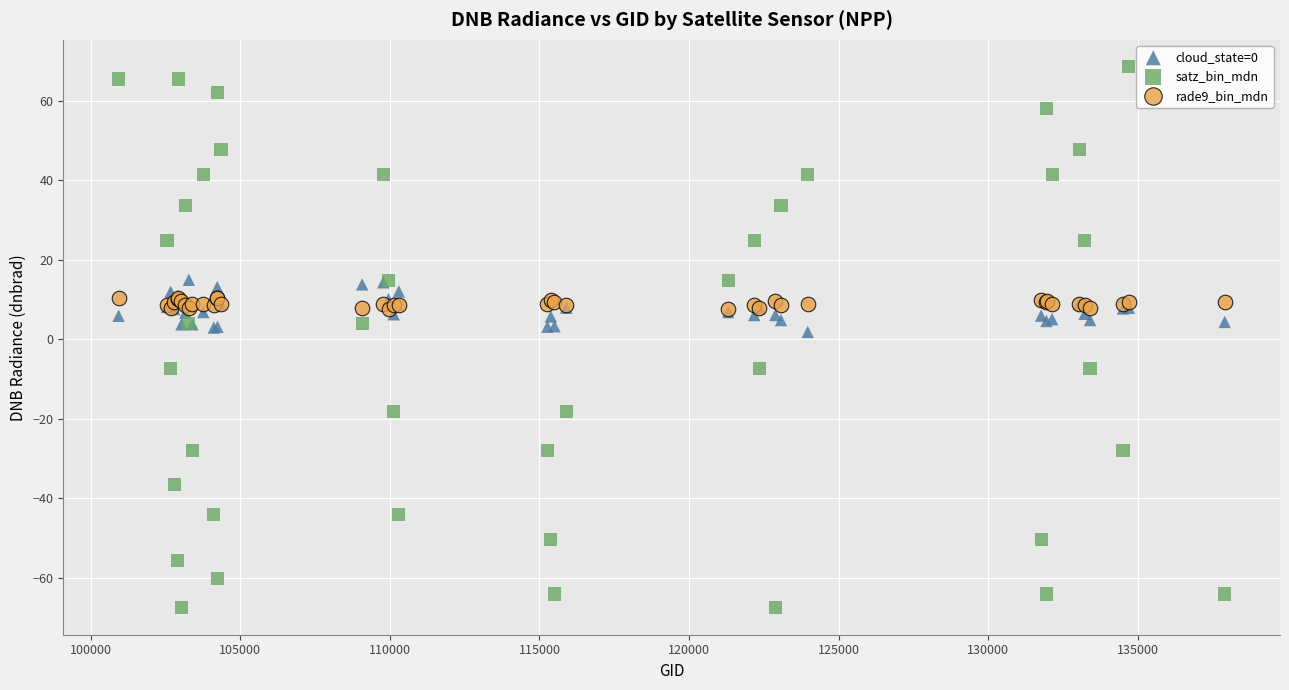

Which series contains the lowest Y value?

satz_bin_mdn